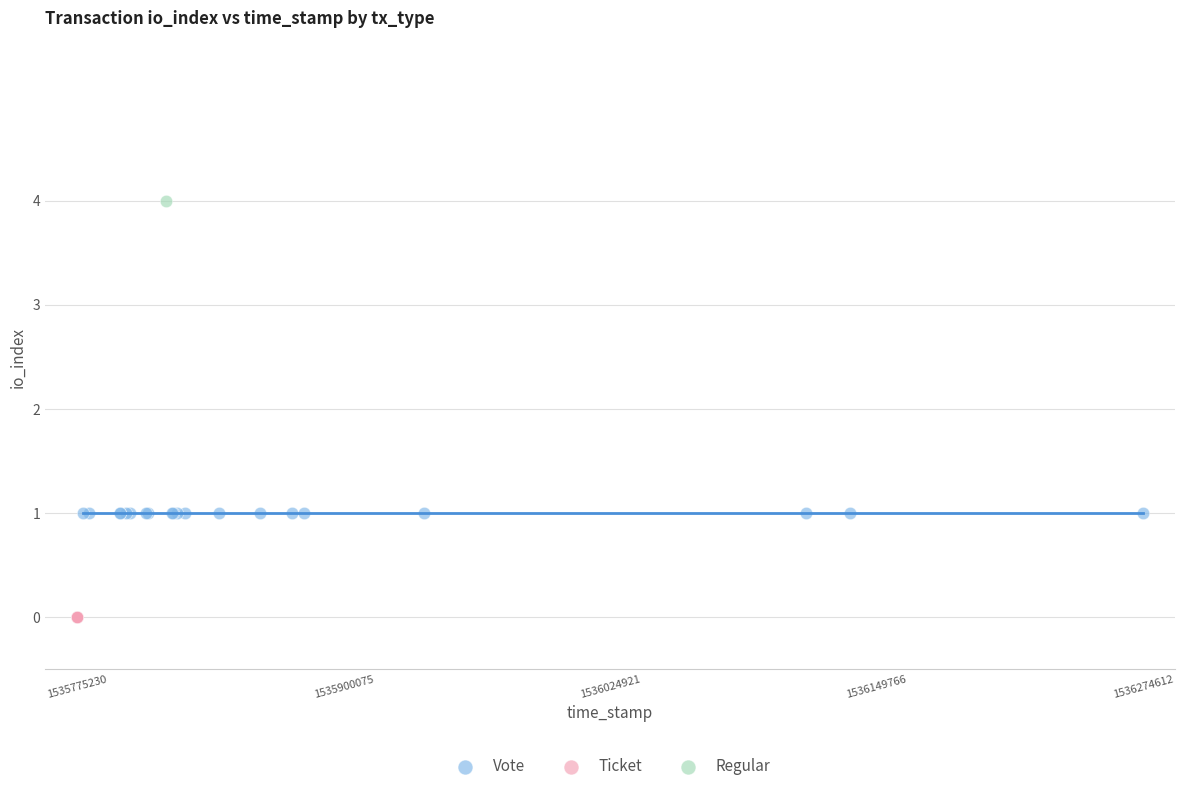

What are all the series names shown in the legend?

Vote, Ticket, Regular